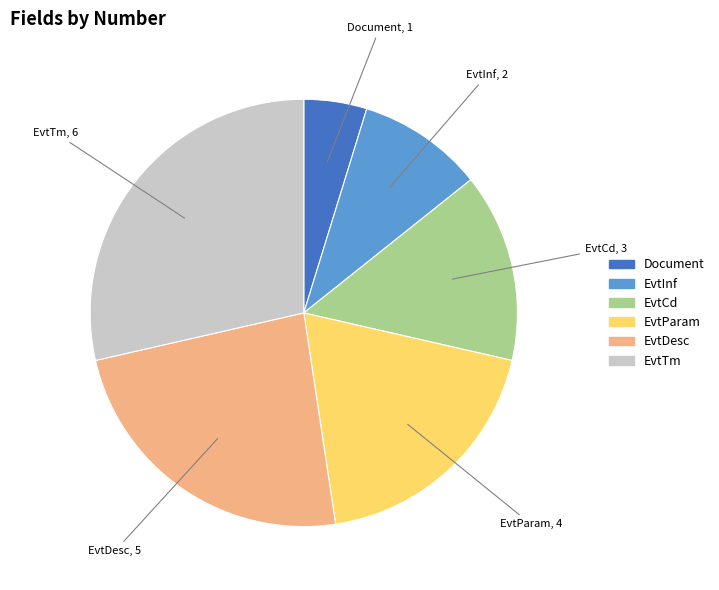

Is there a majority slice in this chart?

No